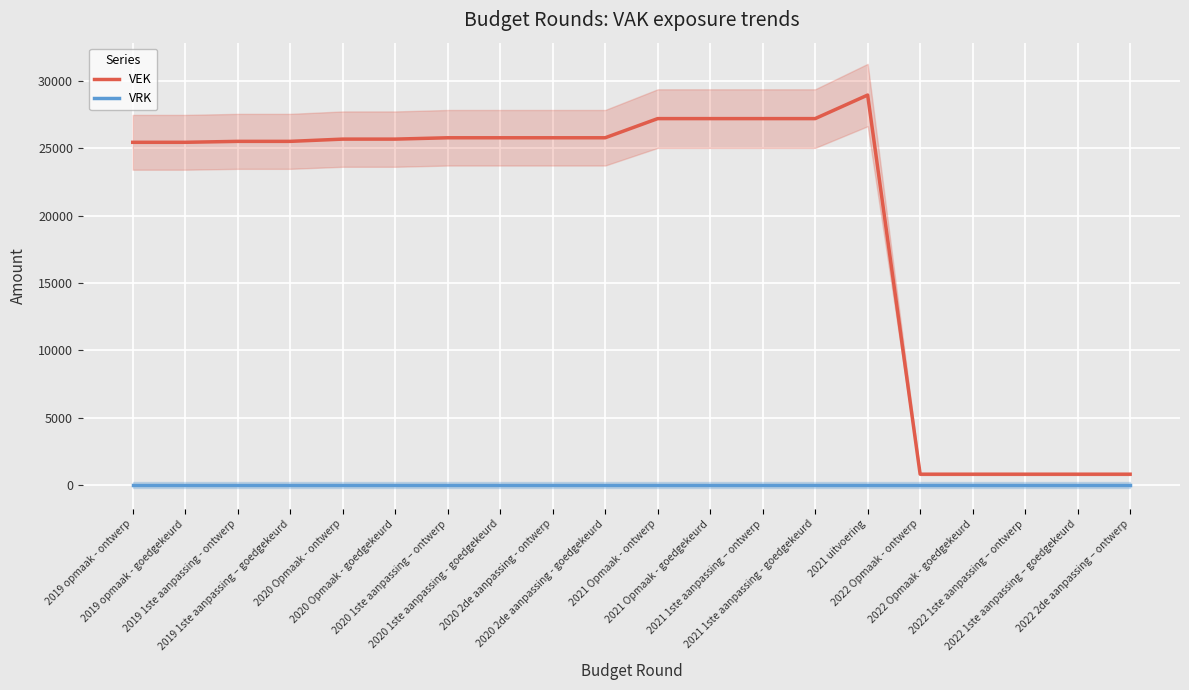

Does the chart display data point markers on the line(s)?

No